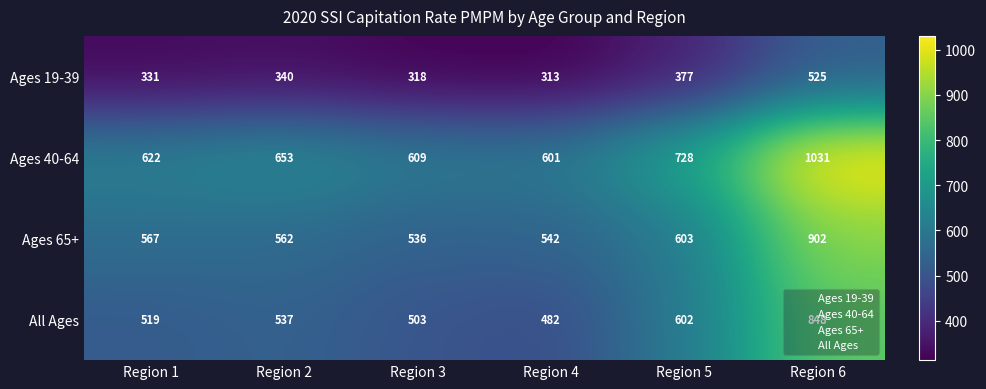

At which category does the chart reach its minimum across all series?

Region 4